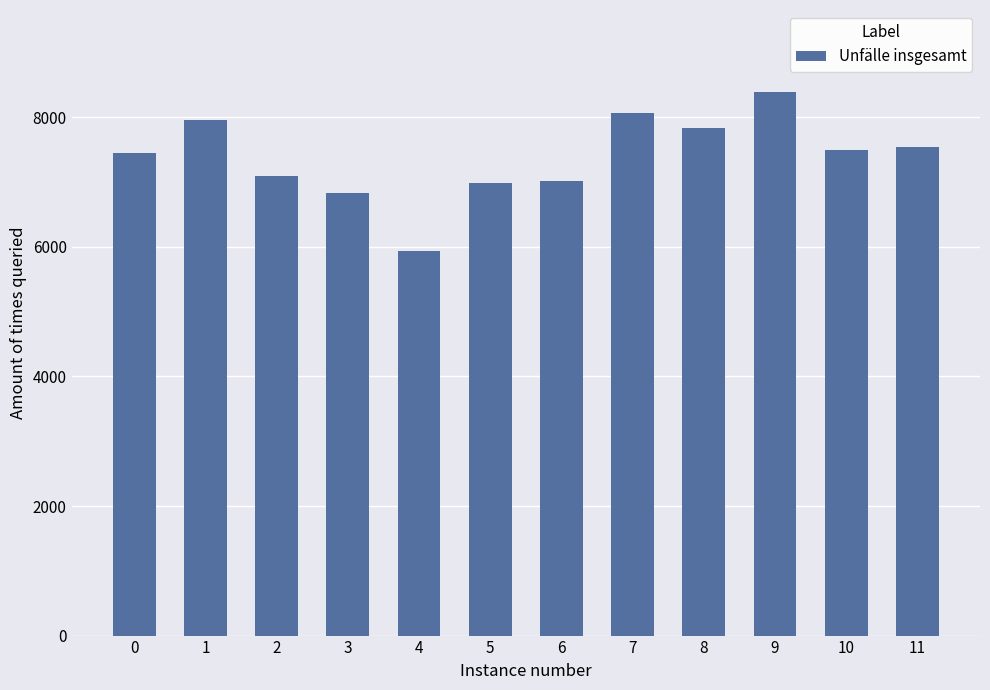

What is the maximum value shown in the chart?

8397